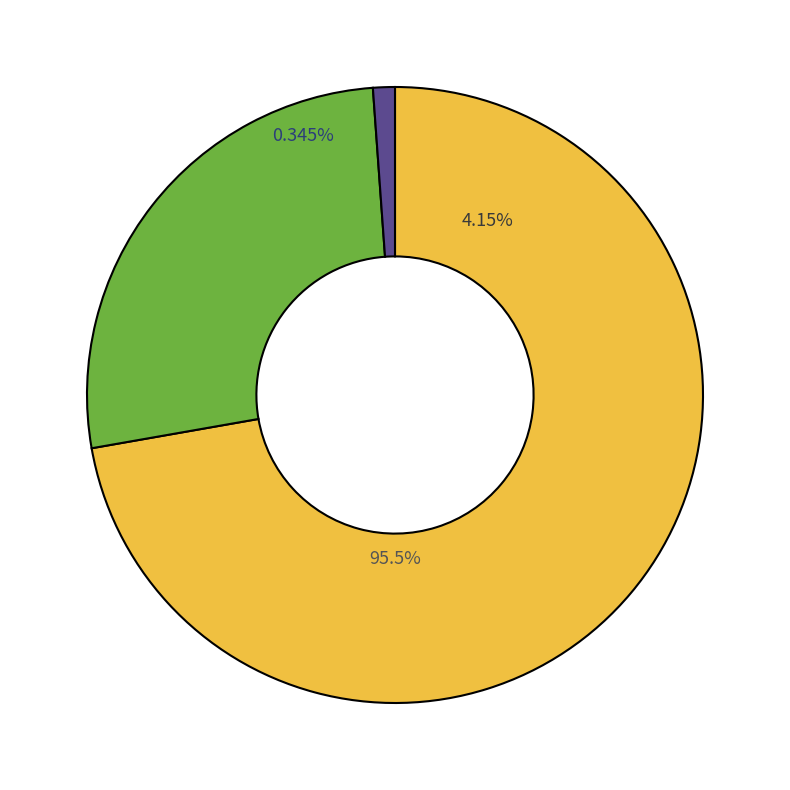

Is there a majority slice in this chart?

Yes